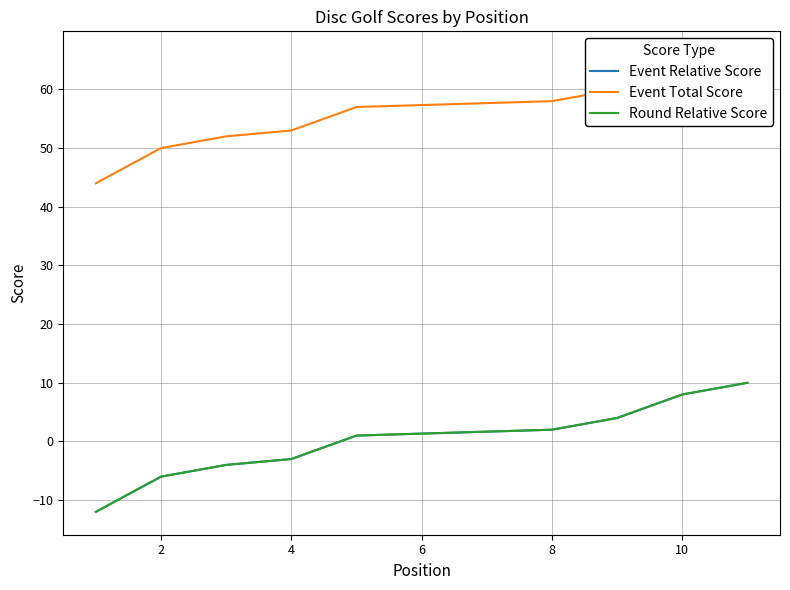

True or false: Event Total Score and Event Relative Score cross at least once.

False